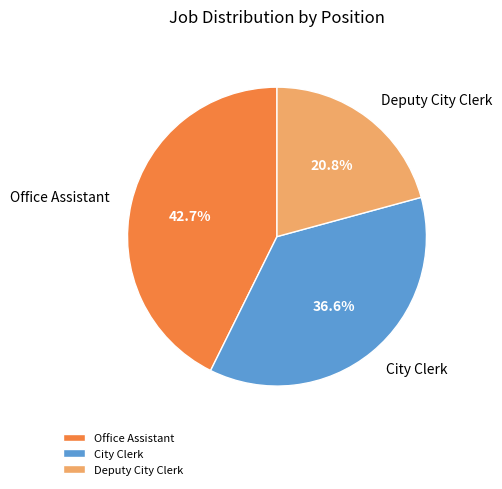

What percentage is NOT represented by City Clerk?

63.4%